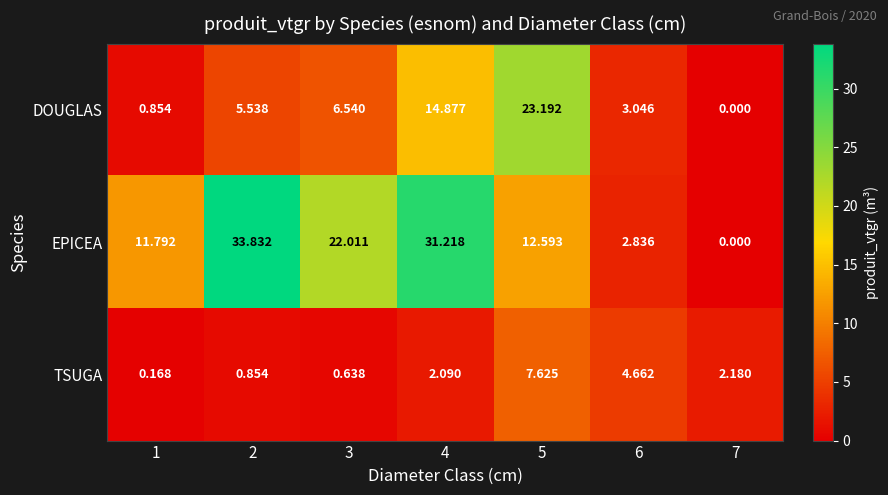

List the series in order of their overall mean, highest first.

EPICEA, DOUGLAS, TSUGA